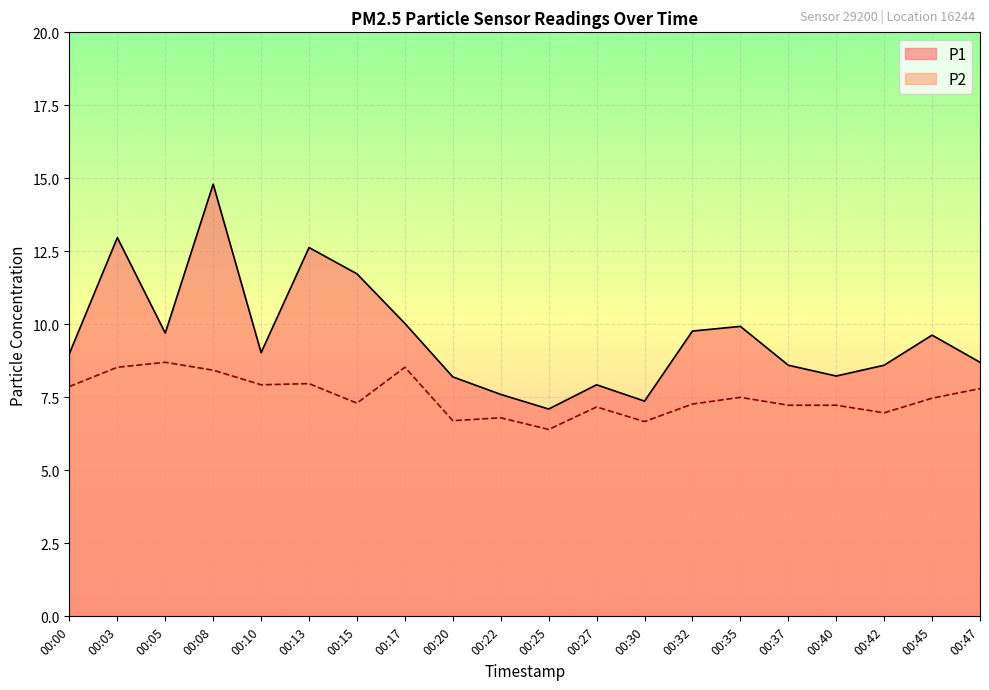

What are all the series names shown in the legend?

P1, P2